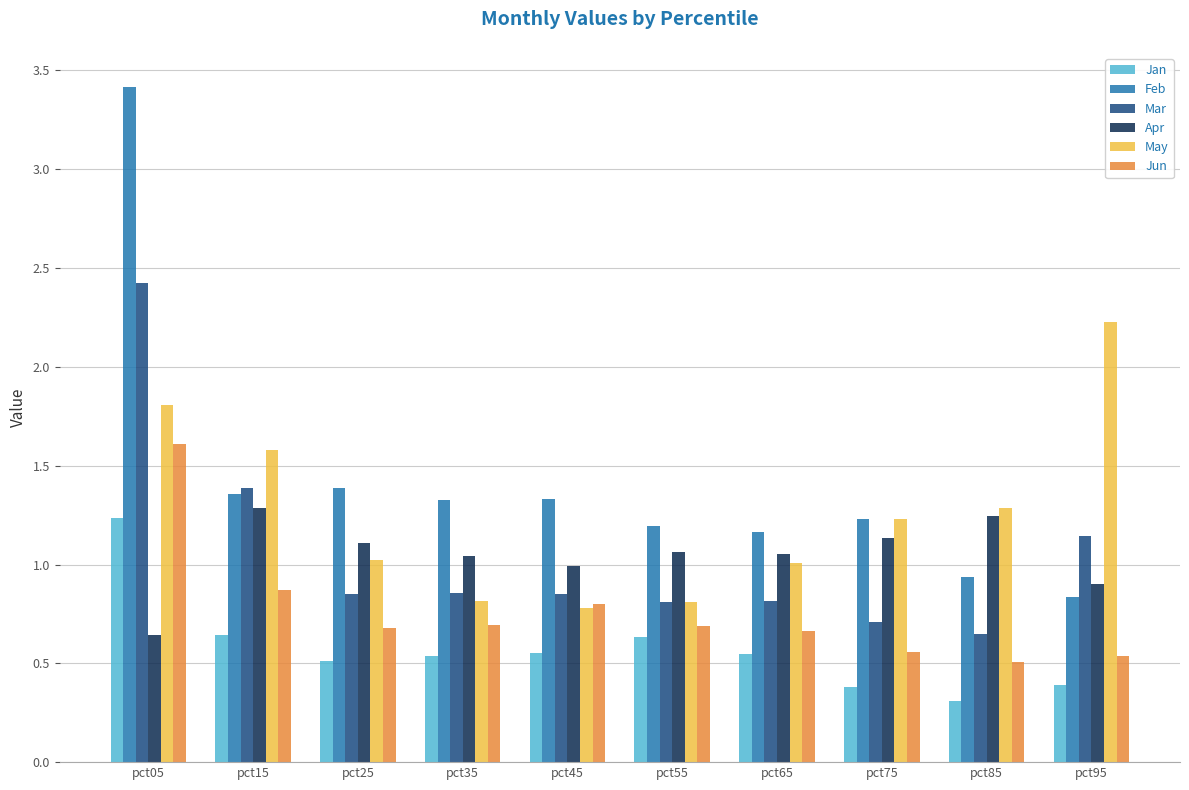

Is it true that Mar equals 0.8 at pct55?

True